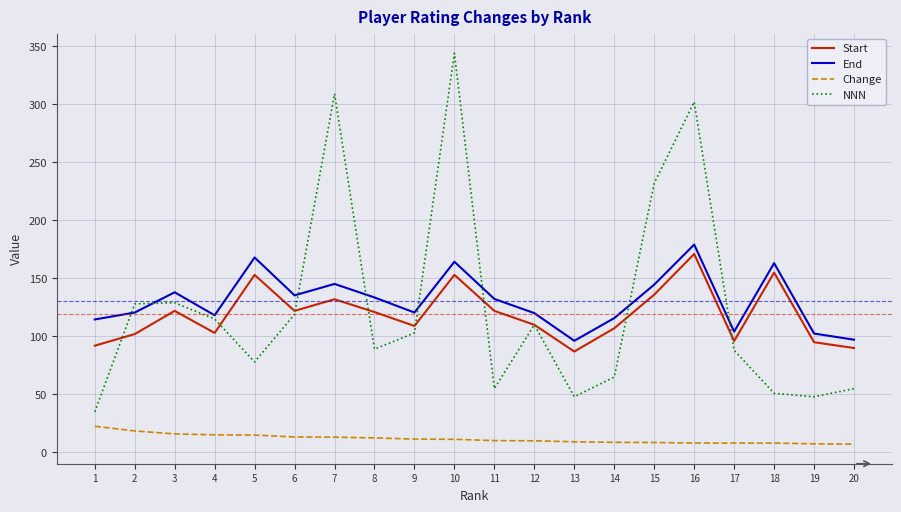

What is the difference between the highest and lowest values at 8?

121.0